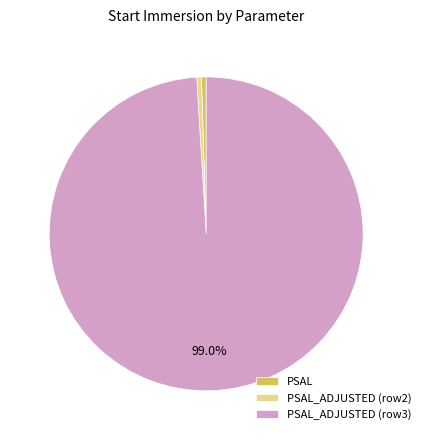

How many segments does this pie chart have?

3